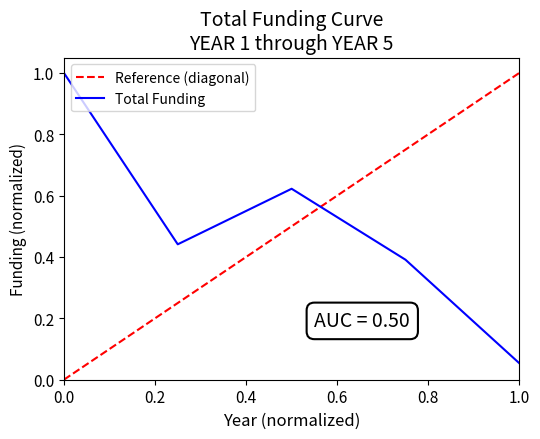

At which label does Total Funding reach its minimum?

1.0